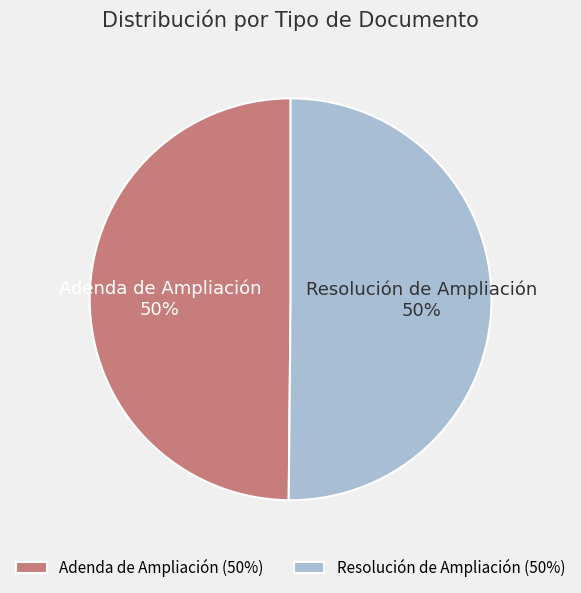

What is the ratio of the value at Resolución de Ampliación to the value at Adenda de Ampliación?

1.0